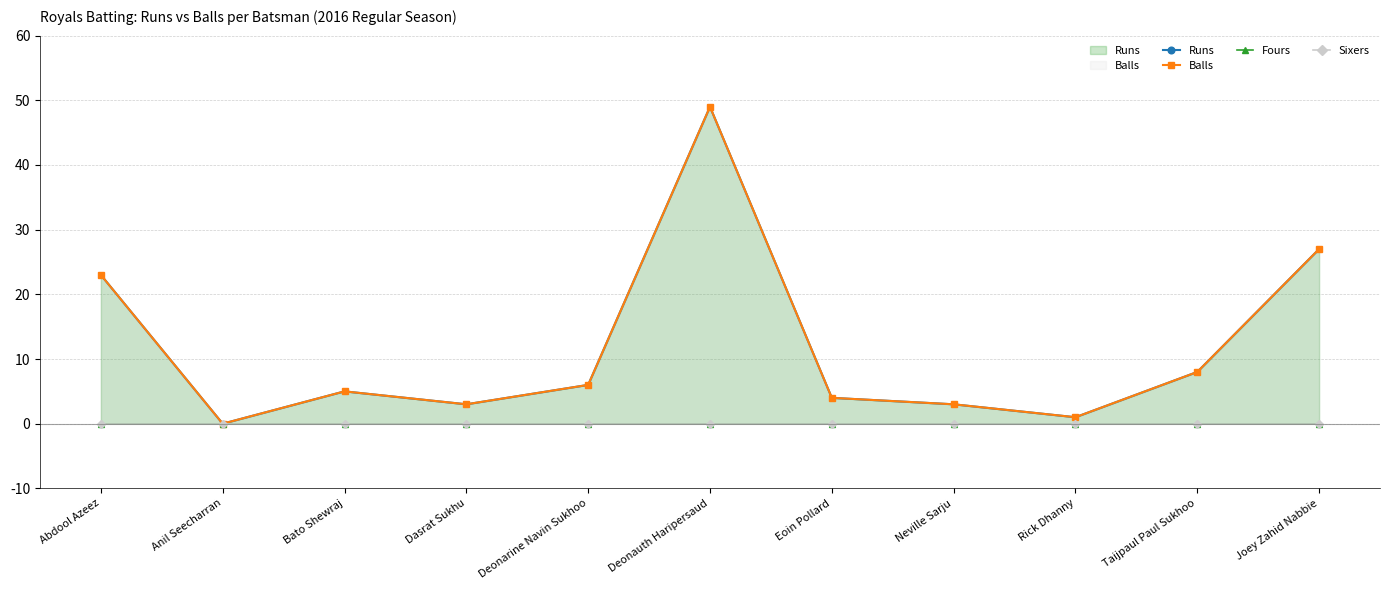

Between Dasrat Sukhu and Deonauth Haripersaud, which series saw the biggest shift?

Runs